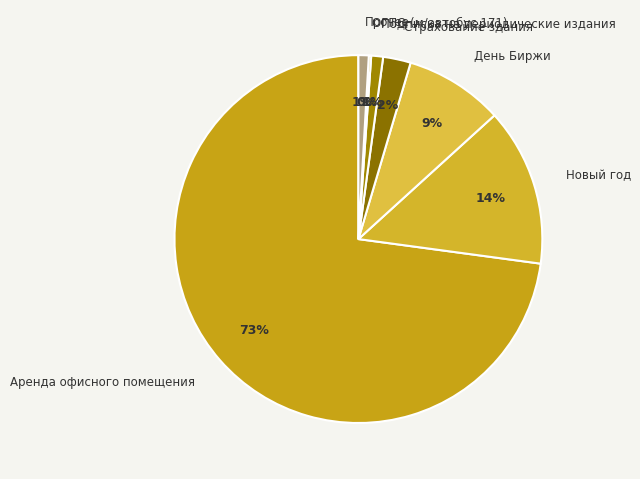

Is the sum of Прочее and Аренда офисного помещения greater than half?

Yes